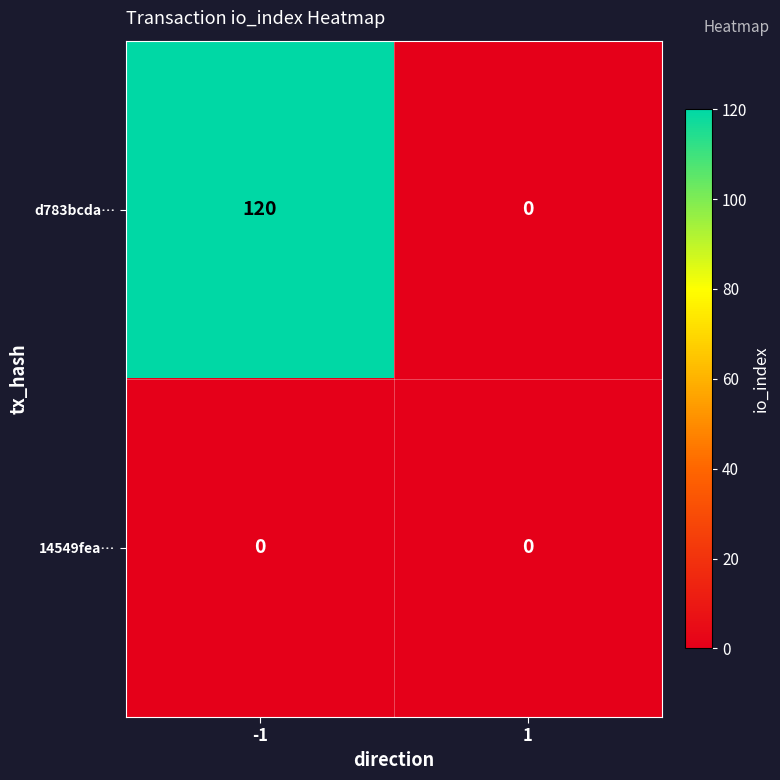

The value of d783bcda… at -1 is 120. True or false?

True